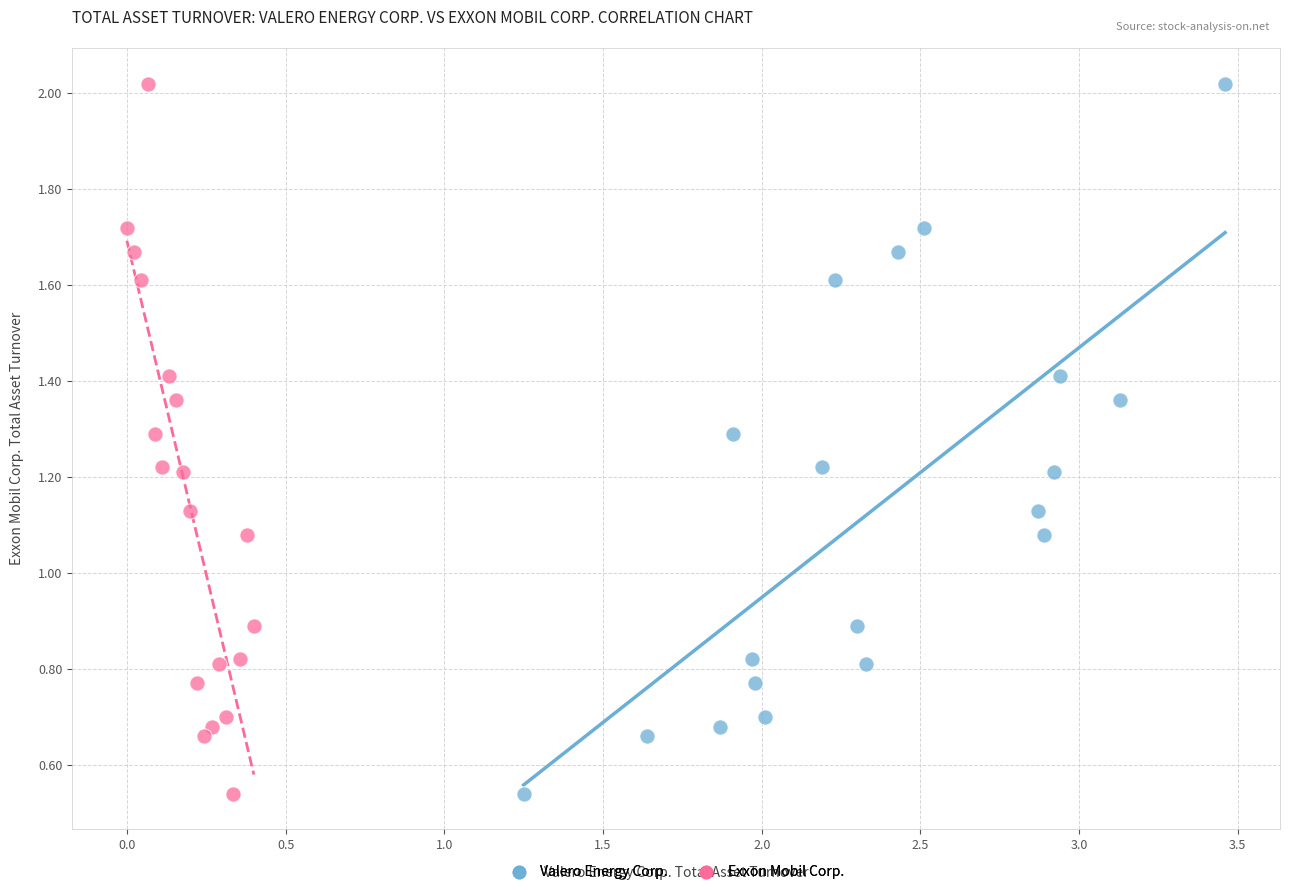

What are all the series names shown in the legend?

Valero Energy Corp., Exxon Mobil Corp.